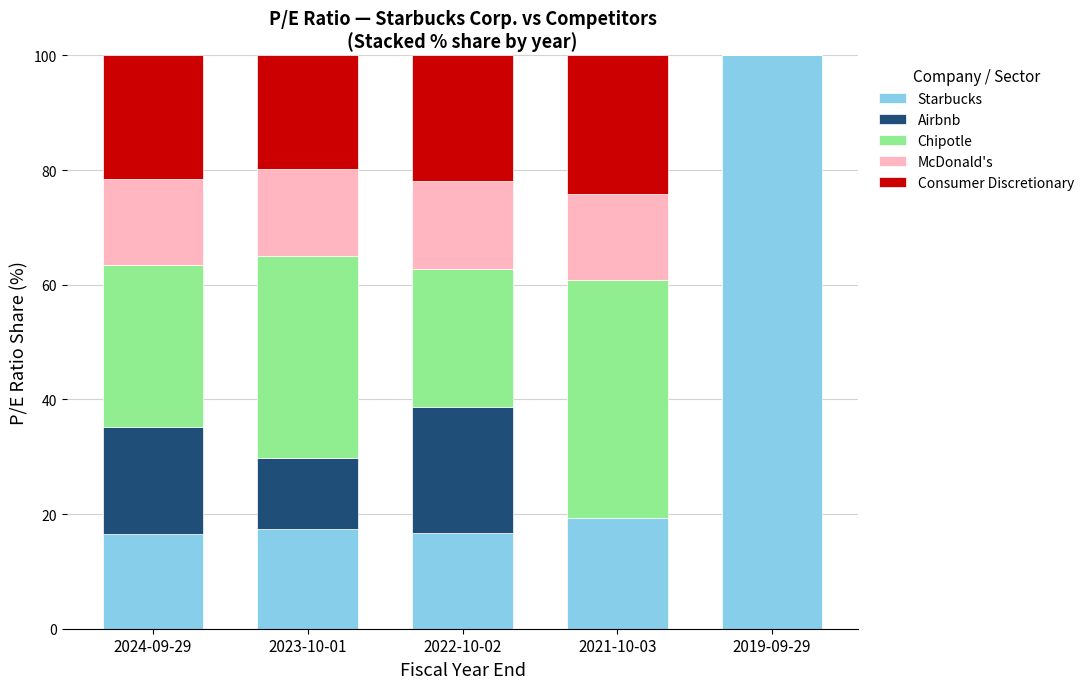

The Starbucks series shows 100.0 at 2019-09-29. True or false?

True